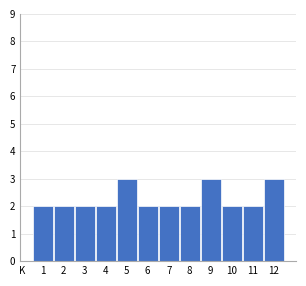

Reading right to left, list all the values displayed in this chart.

3	2	2	3	2	2	2	3	2	2	2	2